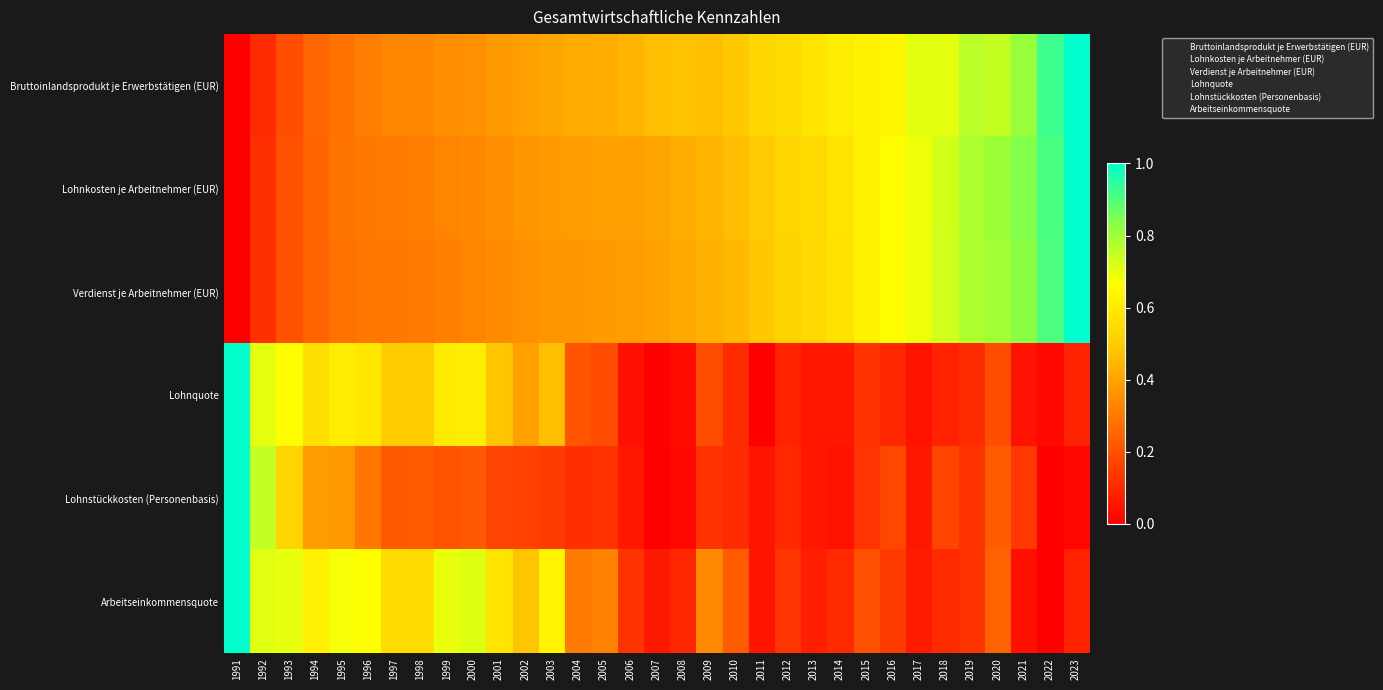

What is the sum of all Lohnstückkosten (Personenbasis) values?

132.0